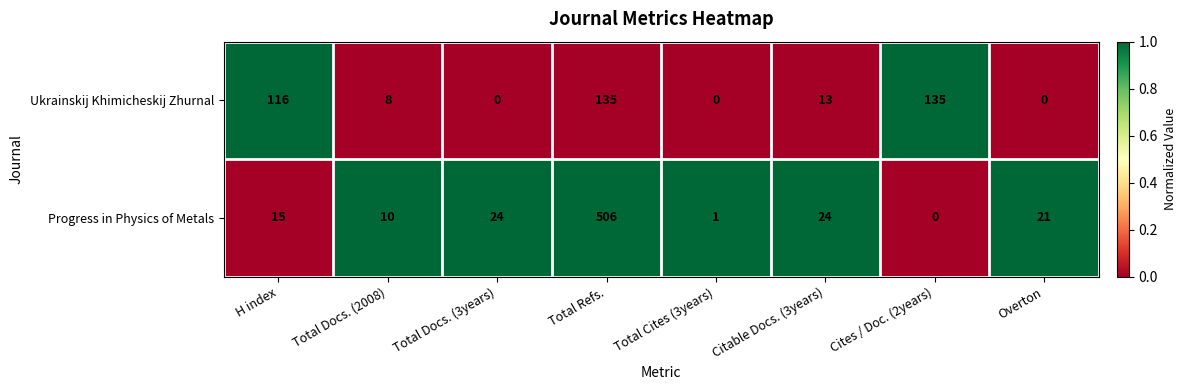

What is the approximate value of Progress in Physics of Metals at Total Docs. (2008)?

10